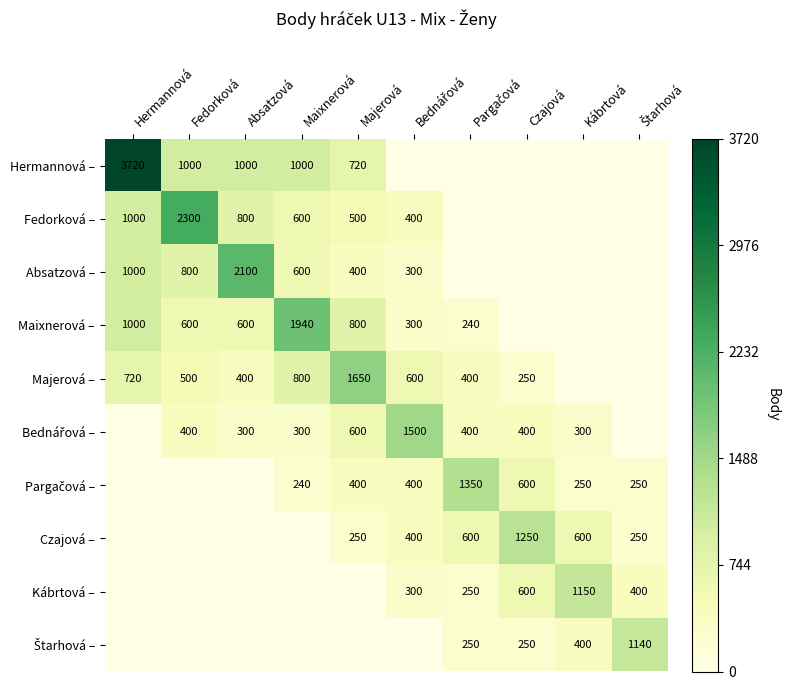

The value of Fedorková – at Majerová is 127. True or false?

False